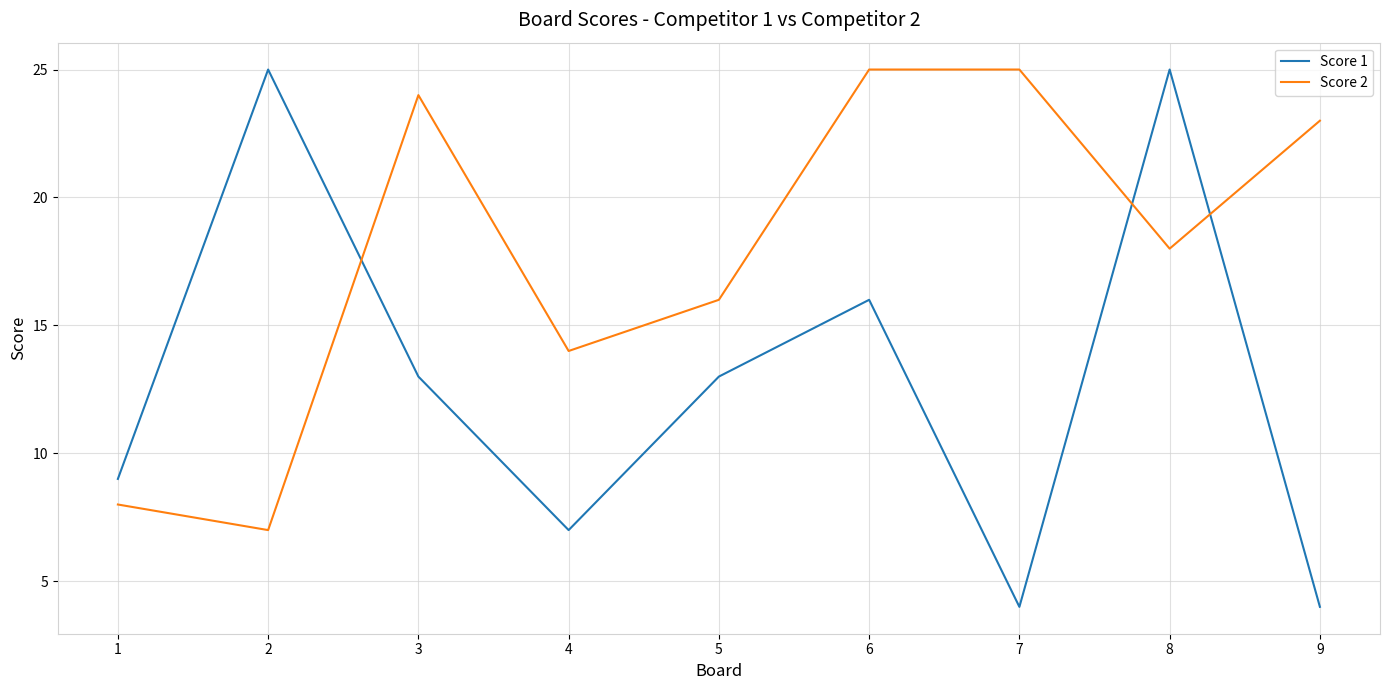

How many series are shown in this chart?

2